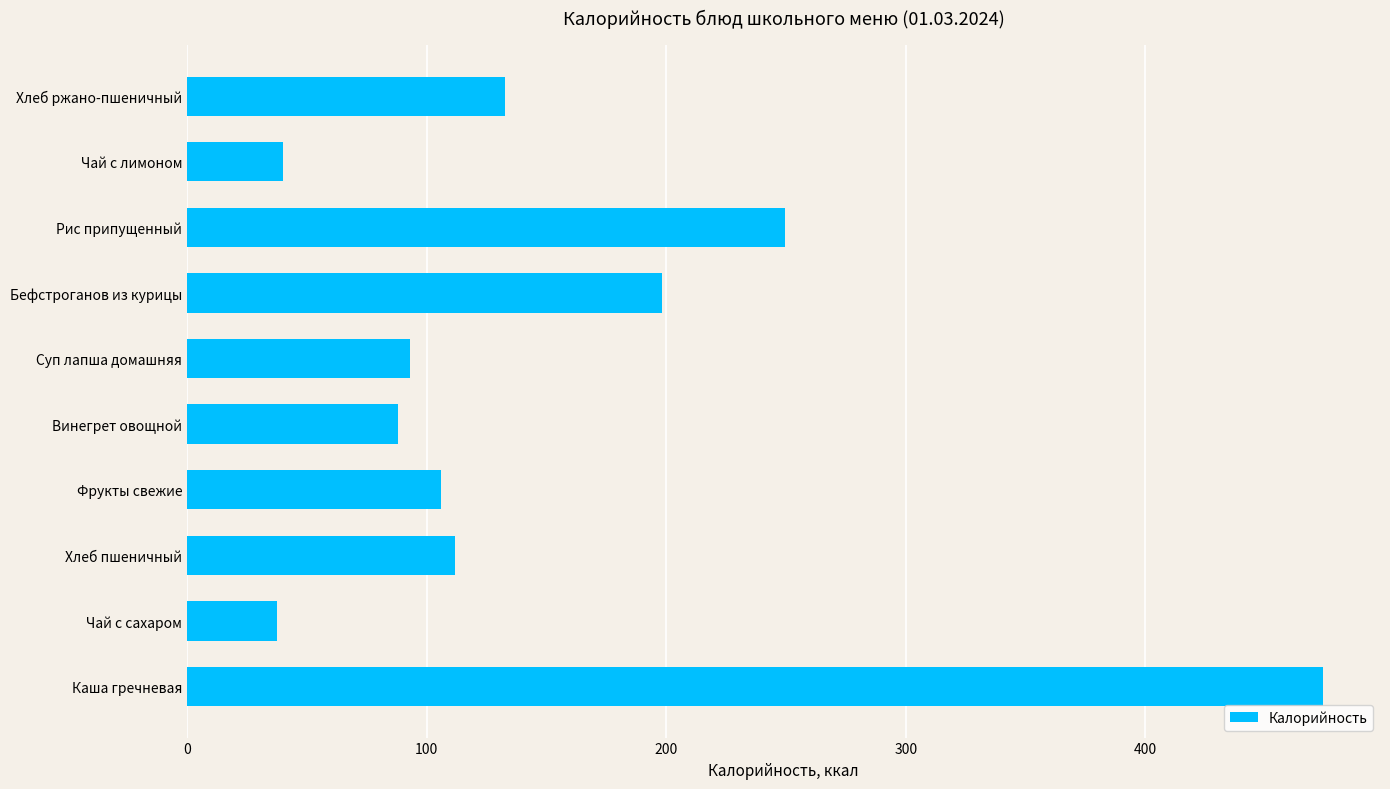

True or false: the data shows 110.4 at Бефстроганов из курицы.

False